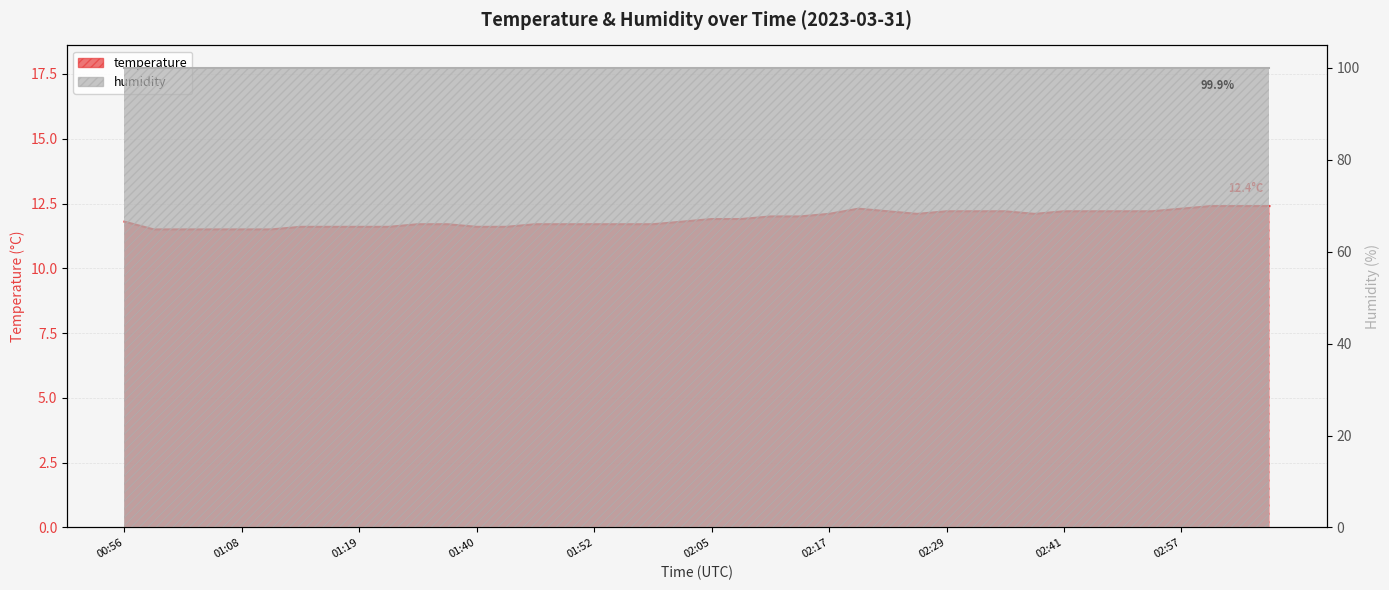

What is the label of the 31st point from the right?

01:23